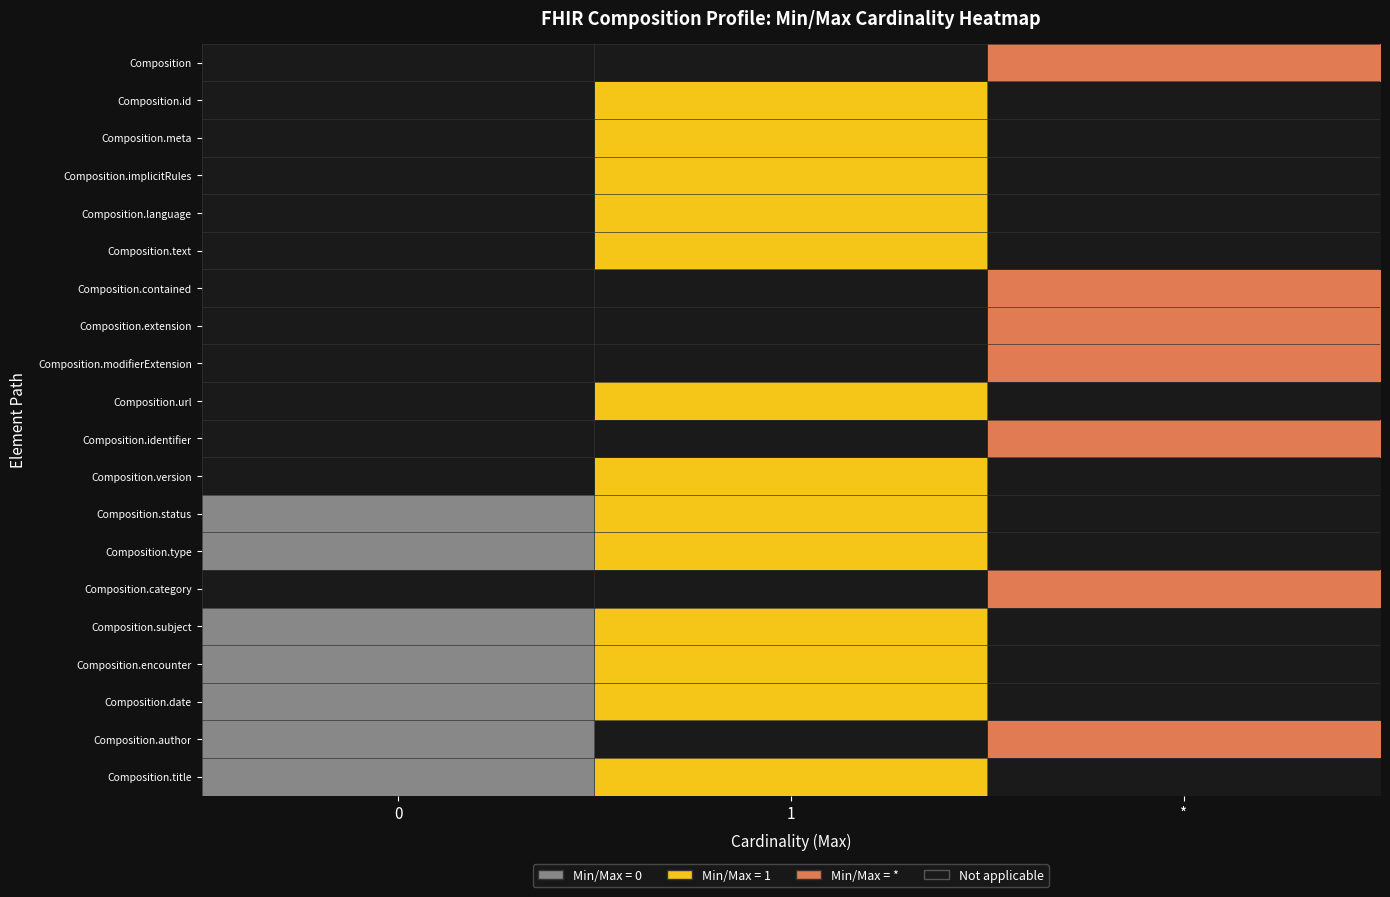

Reading left to right, extract all data points from this chart.

Composition: 0=0	1=0	*=3
Composition.id: 0=0	1=2	*=0
Composition.meta: 0=0	1=2	*=0
Composition.implicitRules: 0=0	1=2	*=0
Composition.language: 0=0	1=2	*=0
Composition.text: 0=0	1=2	*=0
Composition.contained: 0=0	1=0	*=3
Composition.extension: 0=0	1=0	*=3
Composition.modifierExtension: 0=0	1=0	*=3
Composition.url: 0=0	1=2	*=0
Composition.identifier: 0=0	1=0	*=3
Composition.version: 0=0	1=2	*=0
Composition.status: 0=1	1=2	*=0
Composition.type: 0=1	1=2	*=0
Composition.category: 0=0	1=0	*=3
Composition.subject: 0=1	1=2	*=0
Composition.encounter: 0=1	1=2	*=0
Composition.date: 0=1	1=2	*=0
Composition.author: 0=1	1=0	*=3
Composition.title: 0=1	1=2	*=0